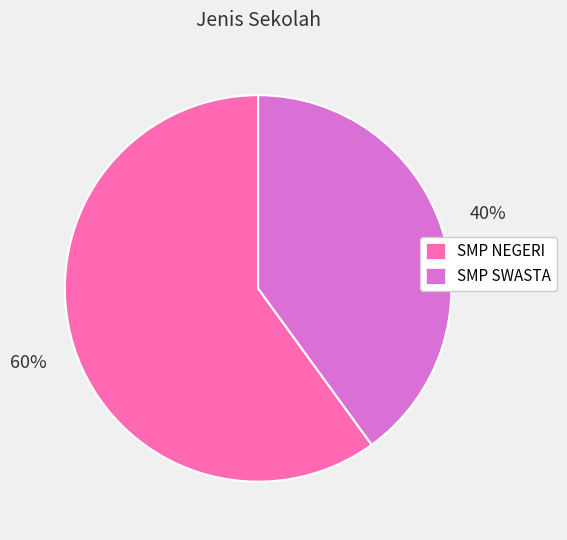

Is there any slice that represents more than half of the pie?

Yes